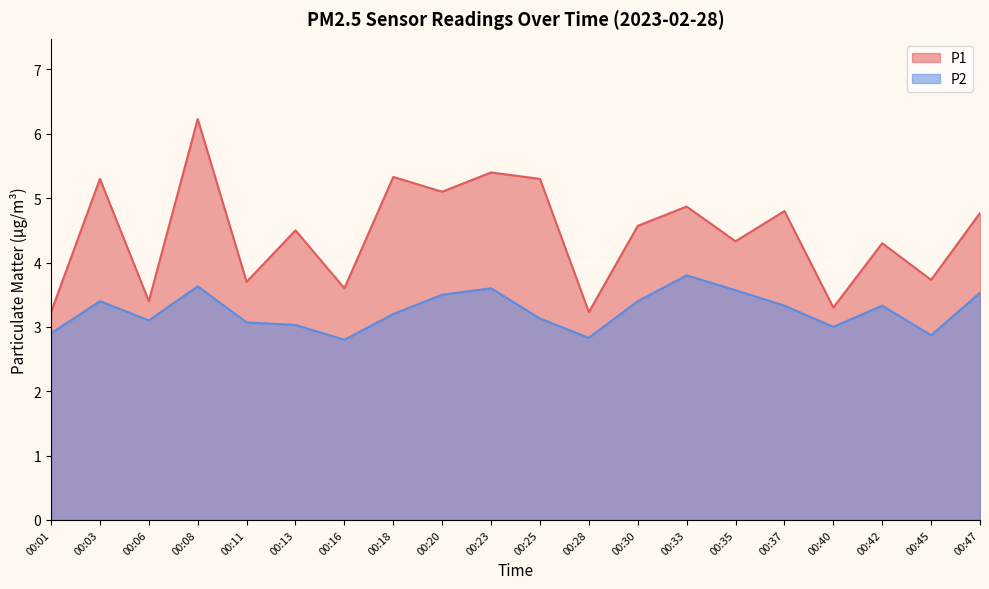

True or false: P2 and P1 cross at least once.

False